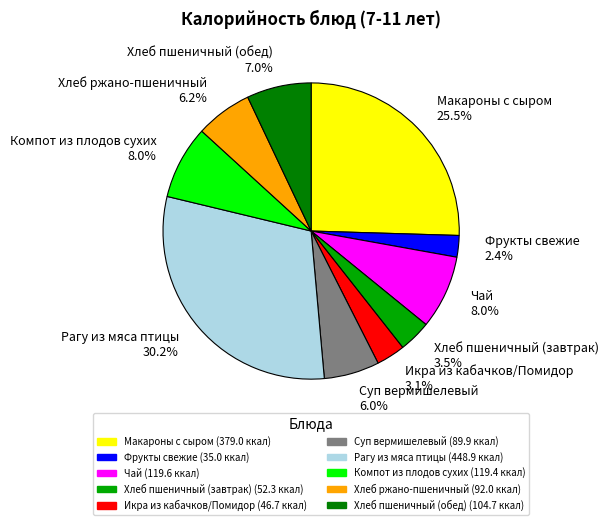

To the nearest percent, what portion does Хлеб ржано-пшеничный represent?

6%